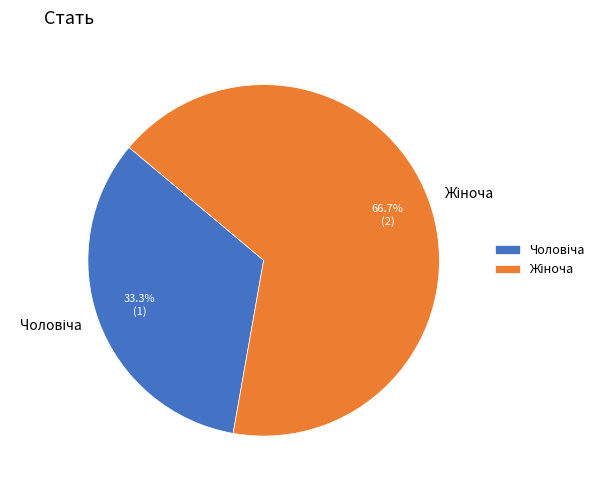

Is there a majority slice in this chart?

Yes